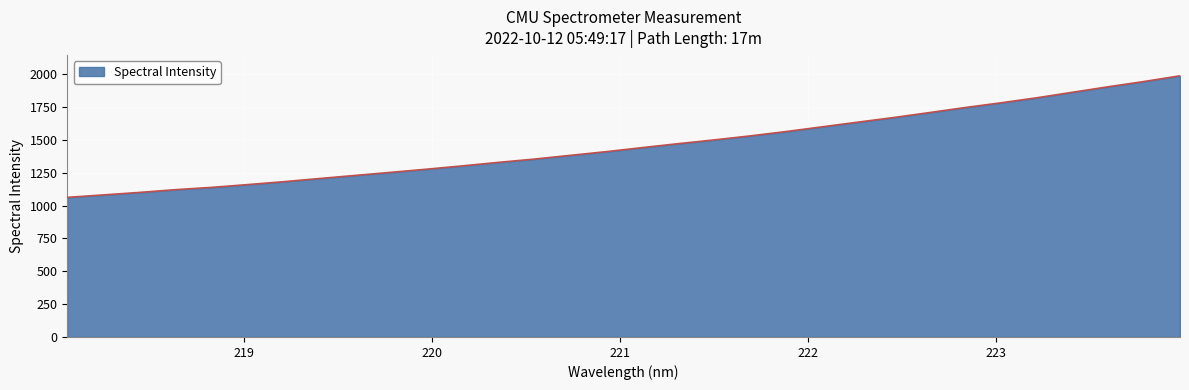

What is the greatest value displayed?

1988.4